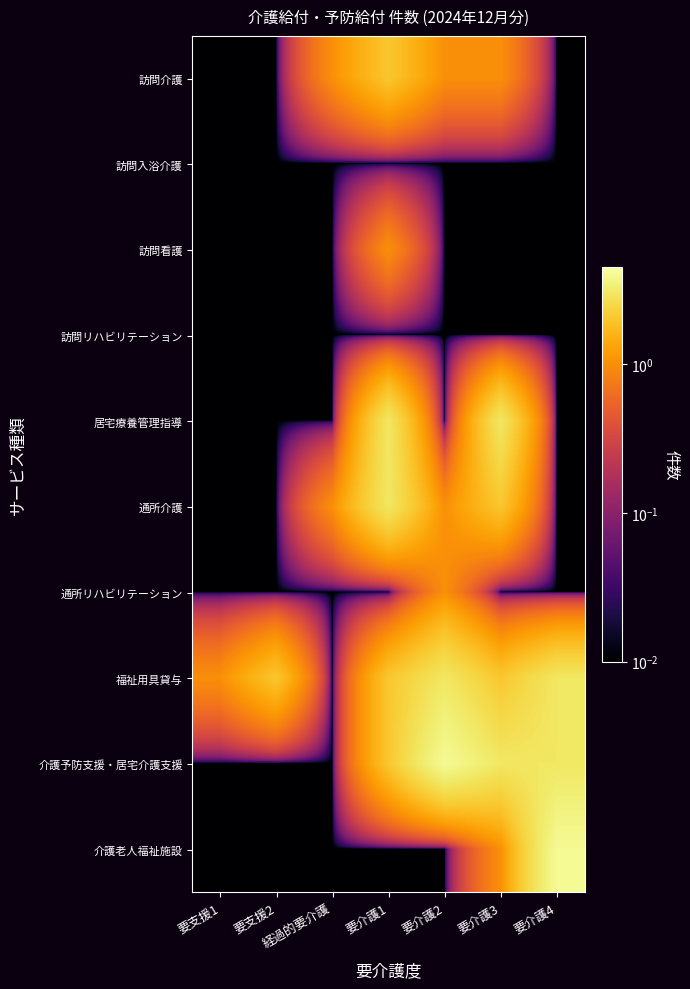

Reading right to left, list all the values displayed in this chart.

訪問介護: 要介護4=0.0	要介護3=1.0	要介護2=1.0	要介護1=2.0	経過的要介護=1.0	要支援2=0.0	要支援1=0.0
訪問入浴介護: 要介護4=0.0	要介護3=0.0	要介護2=0.0	要介護1=0.0	経過的要介護=0.0	要支援2=0.0	要支援1=0.0
訪問看護: 要介護4=0.0	要介護3=0.0	要介護2=0.0	要介護1=1.0	経過的要介護=0.0	要支援2=0.0	要支援1=0.0
訪問リハビリテーション: 要介護4=0.0	要介護3=0.0	要介護2=0.0	要介護1=0.0	経過的要介護=0.0	要支援2=0.0	要支援1=0.0
居宅療養管理指導: 要介護4=0.0	要介護3=3.0	要介護2=0.0	要介護1=3.0	経過的要介護=0.0	要支援2=0.0	要支援1=0.0
通所介護: 要介護4=0.0	要介護3=2.0	要介護2=1.0	要介護1=3.0	経過的要介護=1.0	要支援2=0.0	要支援1=0.0
通所リハビリテーション: 要介護4=0.0	要介護3=0.0	要介護2=1.0	要介護1=0.0	経過的要介護=0.0	要支援2=0.0	要支援1=0.0
福祉用具貸与: 要介護4=3.0	要介護3=2.0	要介護2=3.0	要介護1=2.0	経過的要介護=0.0	要支援2=2.0	要支援1=1.0
介護予防支援・居宅介護支援: 要介護4=3.0	要介護3=3.0	要介護2=4.0	要介護1=2.0	経過的要介護=0.0	要支援2=0.0	要支援1=0.0
介護老人福祉施設: 要介護4=4.0	要介護3=1.0	要介護2=0.0	要介護1=0.0	経過的要介護=0.0	要支援2=0.0	要支援1=0.0